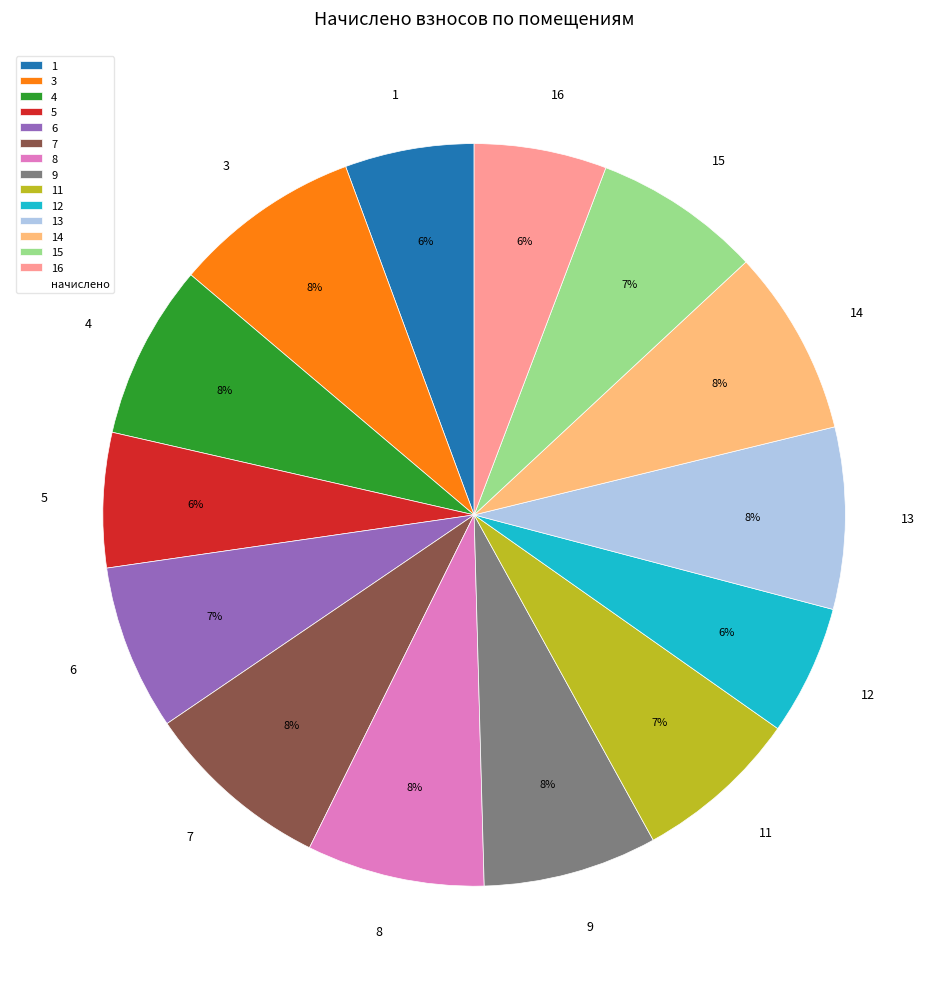

Do 15 and 9 together represent more than half of the pie?

No